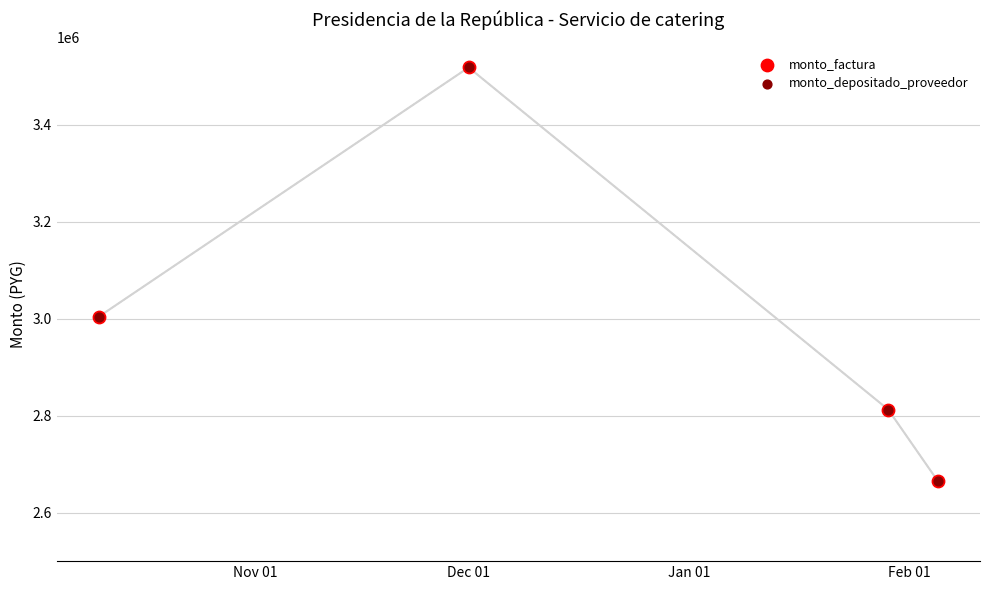

What are all the series names shown in the legend?

monto_factura, monto_depositado_proveedor